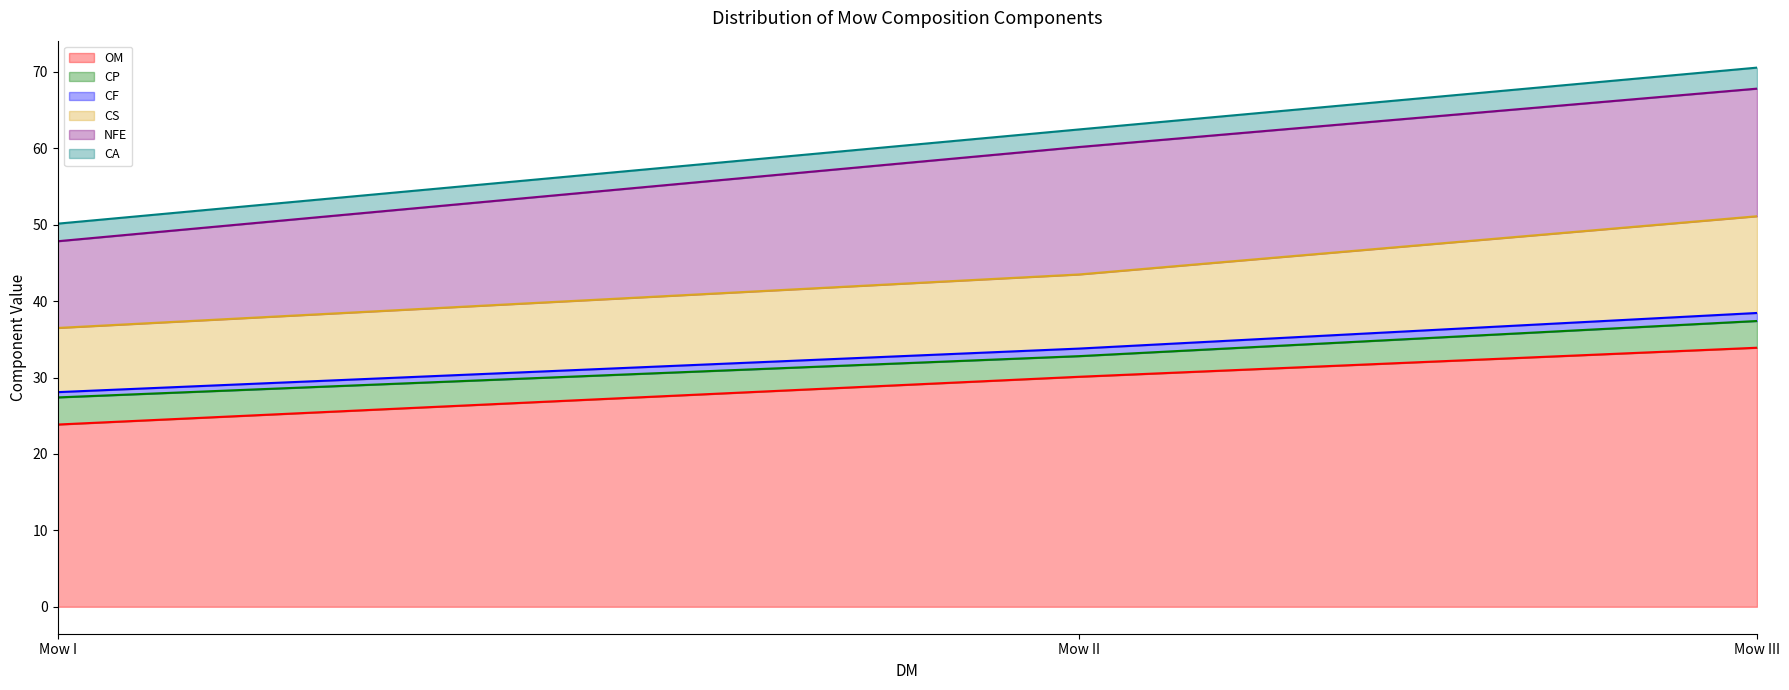

How many data points does each series have?

3